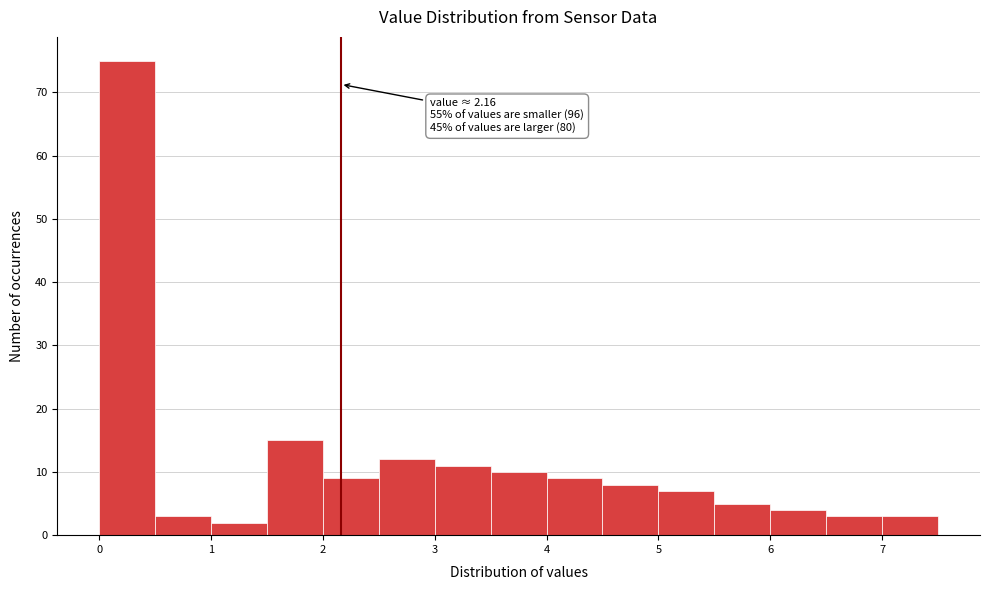

Over which range of the x-axis is the bar tallest?

0.0 to 0.5